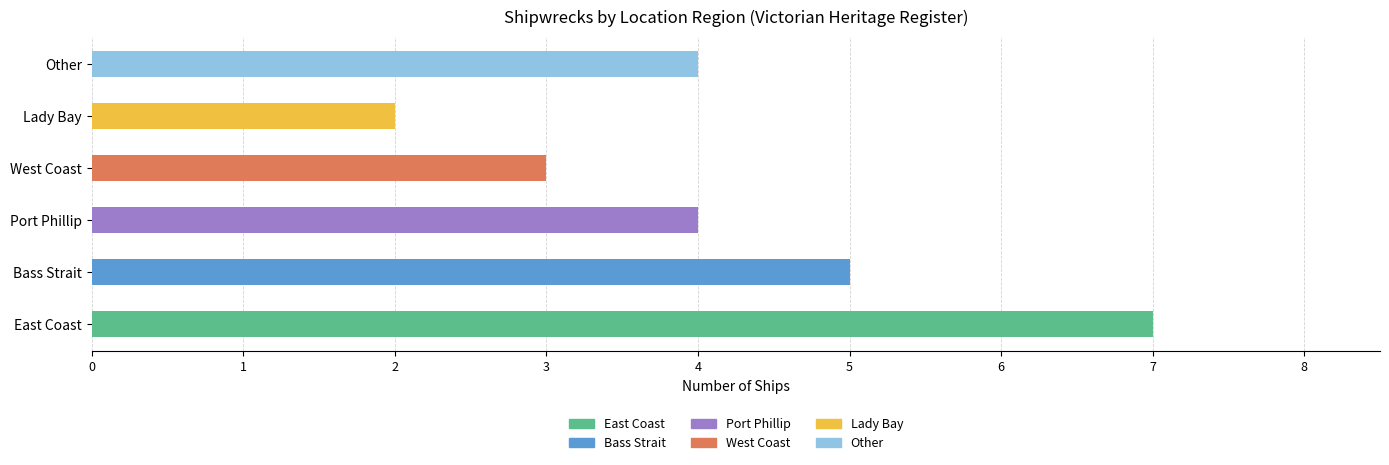

What is the label of the 5th bar from the right?

Bass Strait